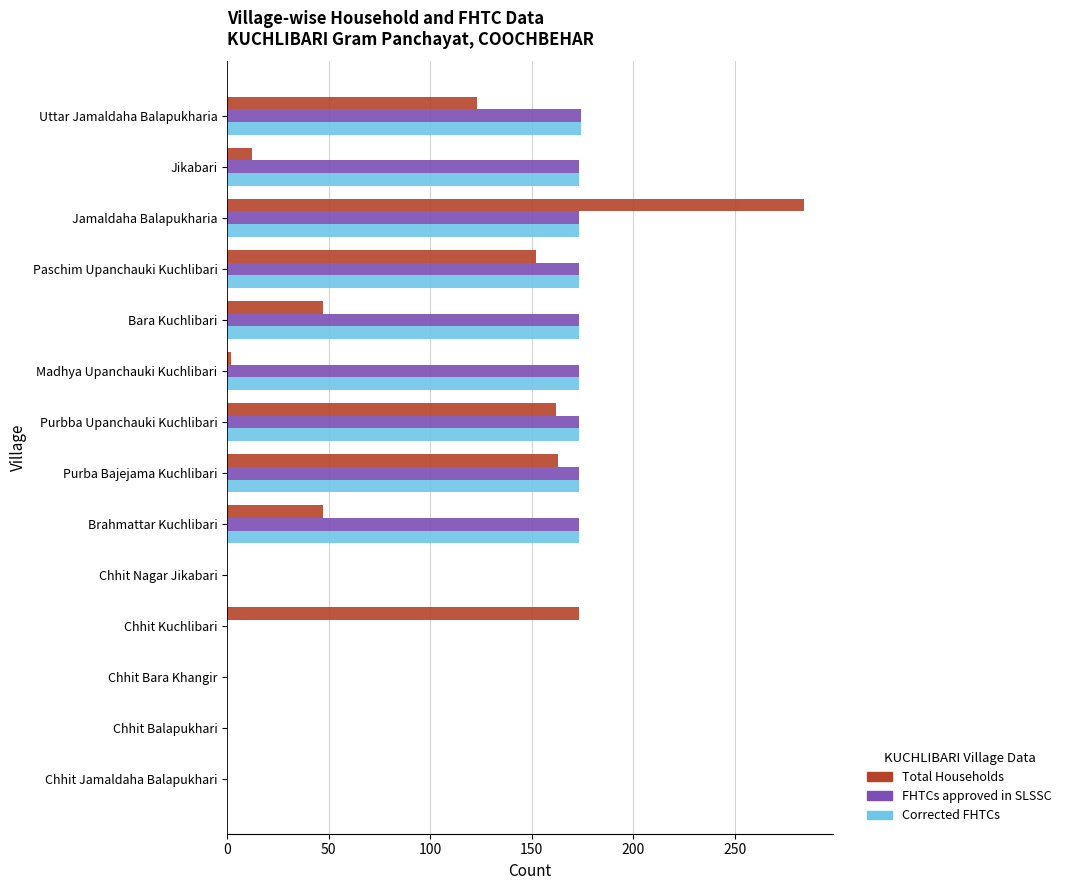

Is the value of FHTCs approved in SLSSC at Purba Bajejama Kuchlibari greater than the value of Total Households at Uttar Jamaldaha Balapukharia?

Yes